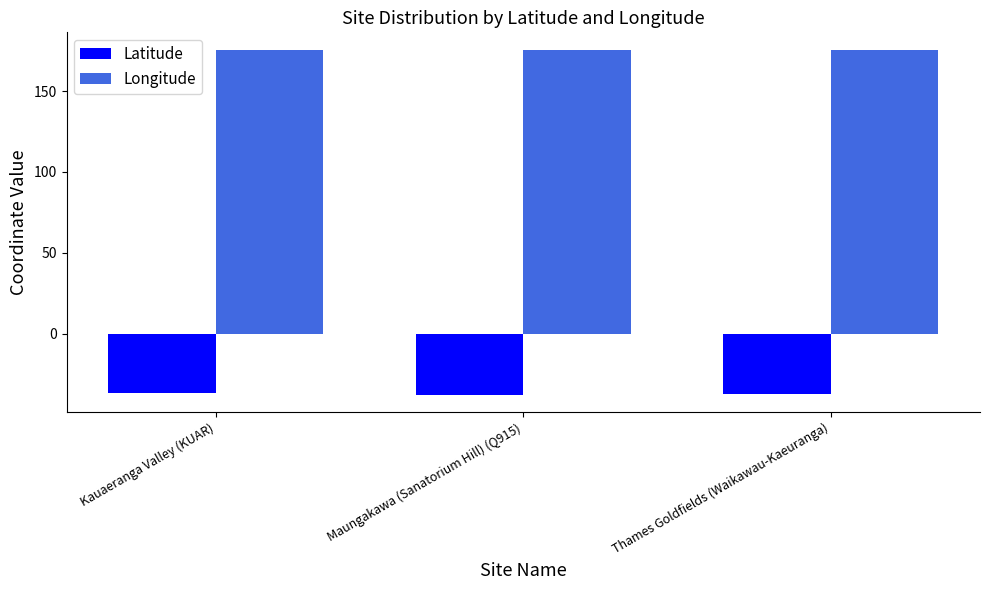

What is the spread (max minus min) of values at Maungakawa (Sanatorium Hill) (Q915)?

213.4